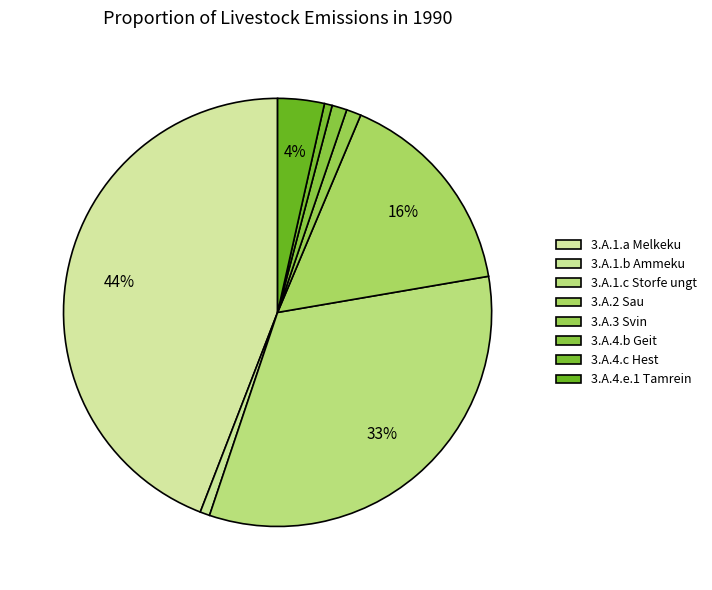

To the nearest percent, what is the difference between the 3.A.2 Sau and 3.A.4.b Geit slice percentages?

15%